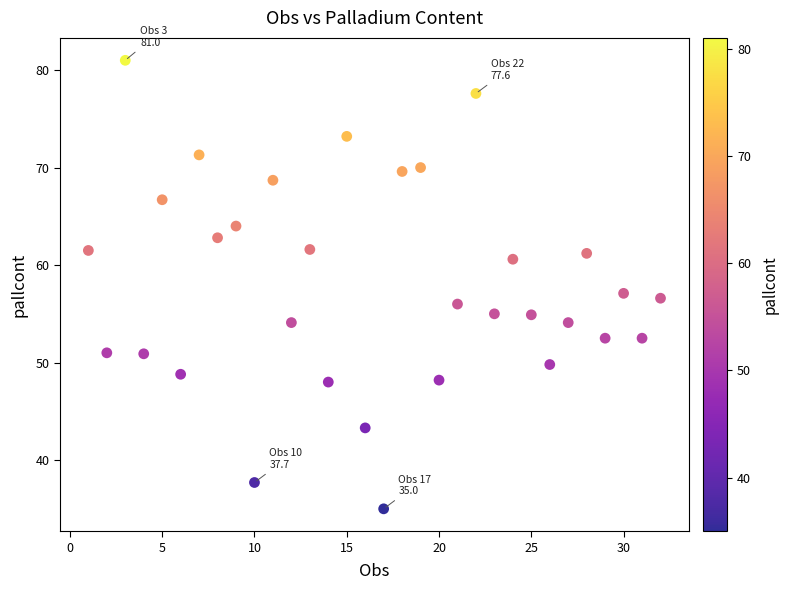

What is the range of Y values (max minus min)?

46.0